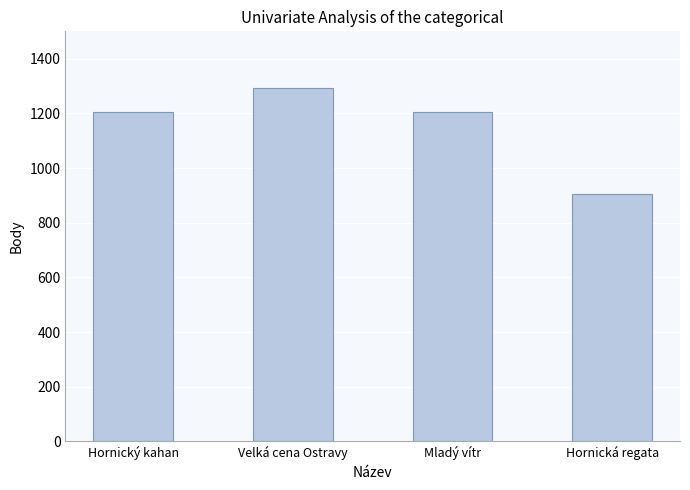

What is the label of the 4th bar from the right?

Hornický kahan